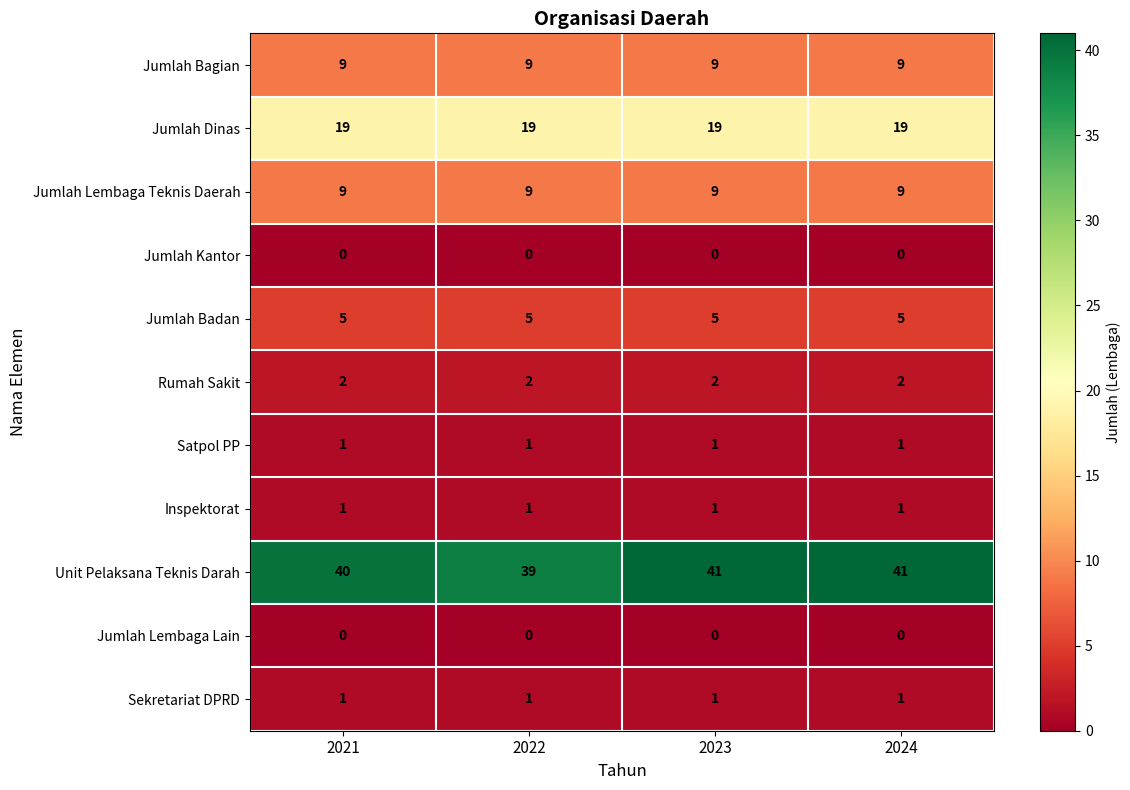

At how many categories does at least one series exceed 30?

4